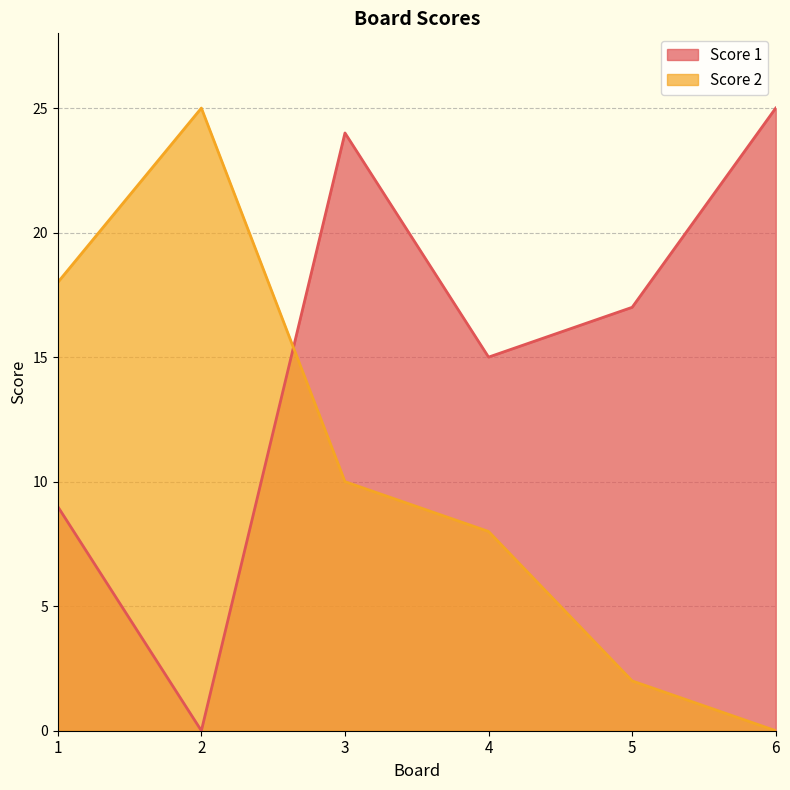

At which category does Score 1 reach its first local peak?

3